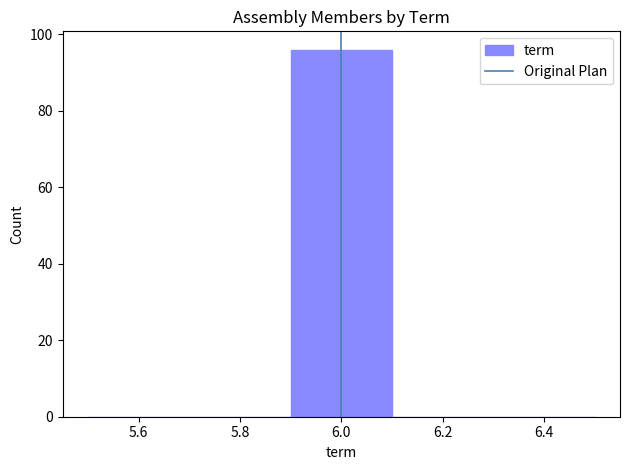

Reading left to right, transcribe this chart: for each bar, give the range it covers on the x-axis and its height. The values are not printed on the chart, so give them approximately, as read against the axis.

5.5 to 5.7: 0
5.7 to 5.9: 0
5.9 to 6.1: 96
6.1 to 6.3: 0
6.3 to 6.5: 0